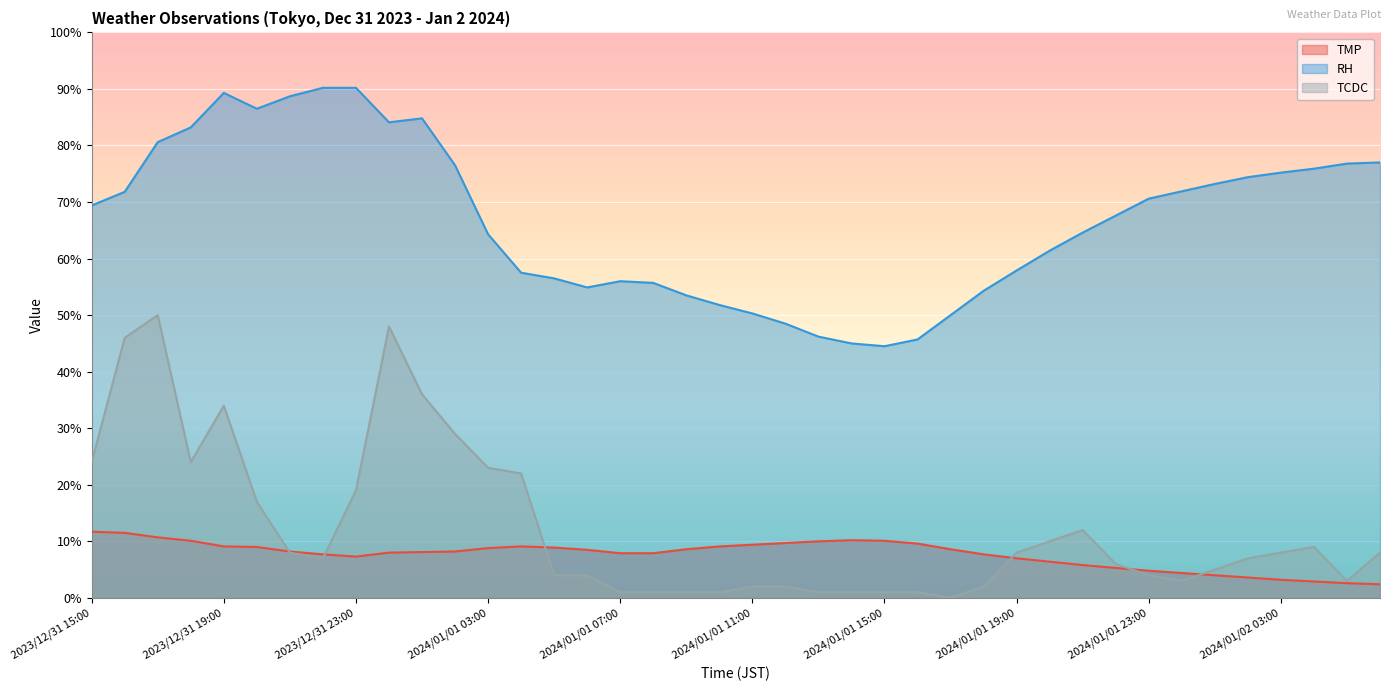

How many distinct data groups are displayed?

3